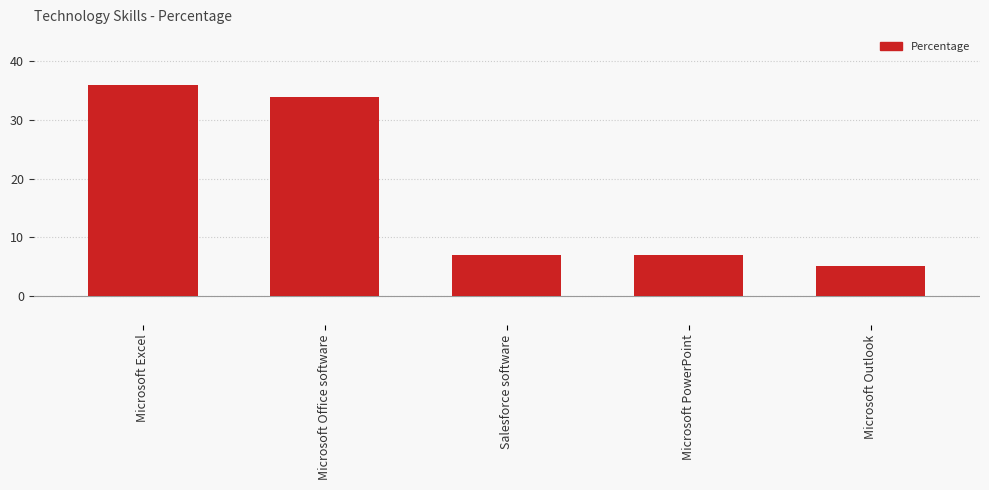

What is the sum of all values?

89